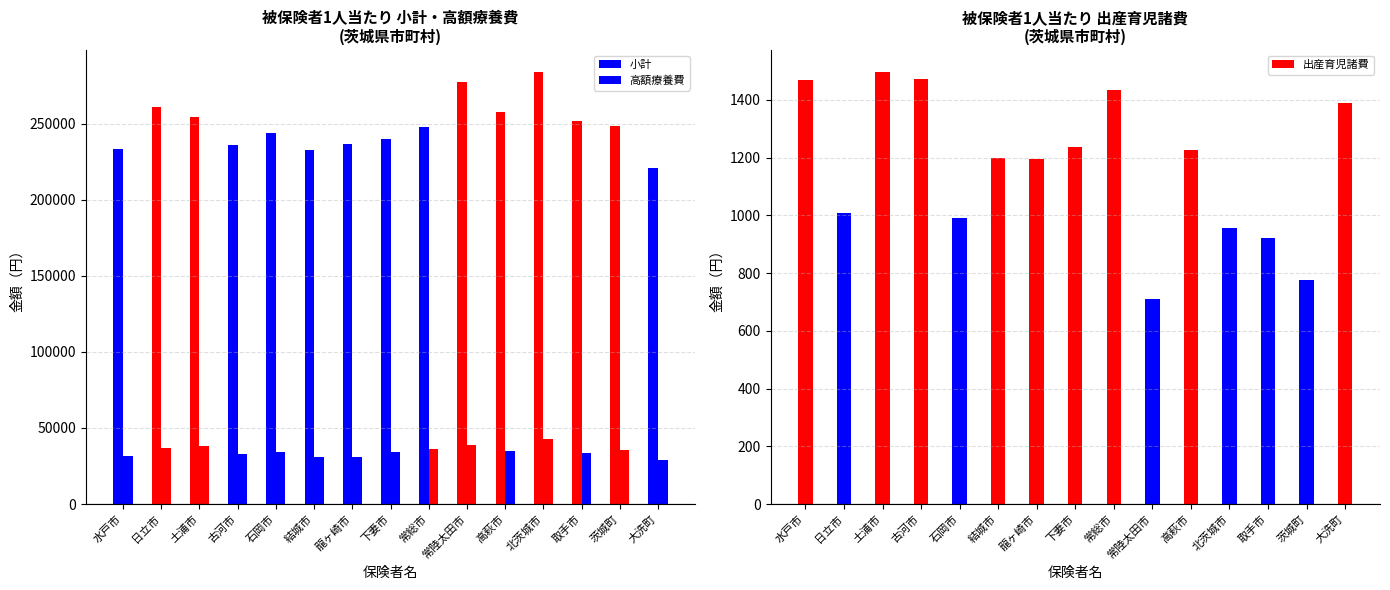

What is the difference between the second highest and minimum values in the 出産育児諸費 series?

761